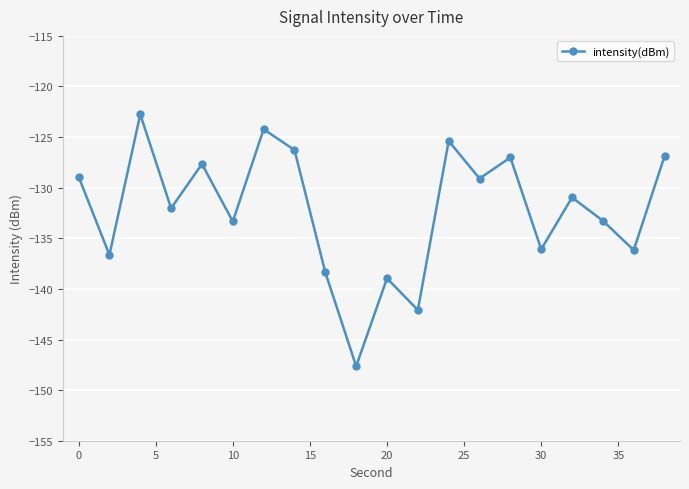

What is the maximum value shown in the chart?

-122.8